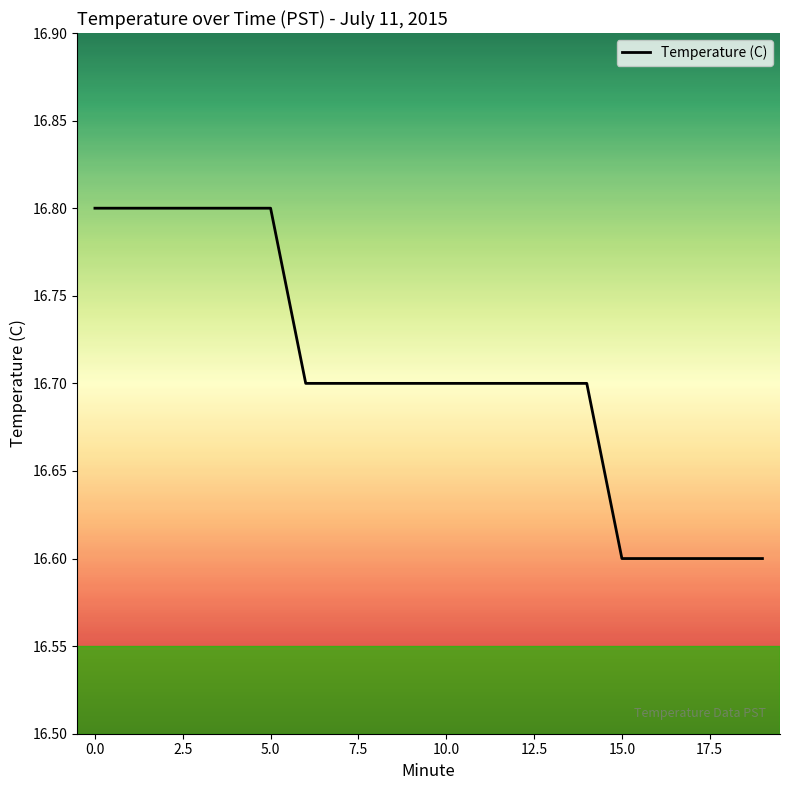

Reading left to right, transcribe all the data shown in this chart.

16.8	16.8	16.8	16.8	16.8	16.8	16.7	16.7	16.7	16.7	16.7	16.7	16.7	16.7	16.7	16.6	16.6	16.6	16.6	16.6